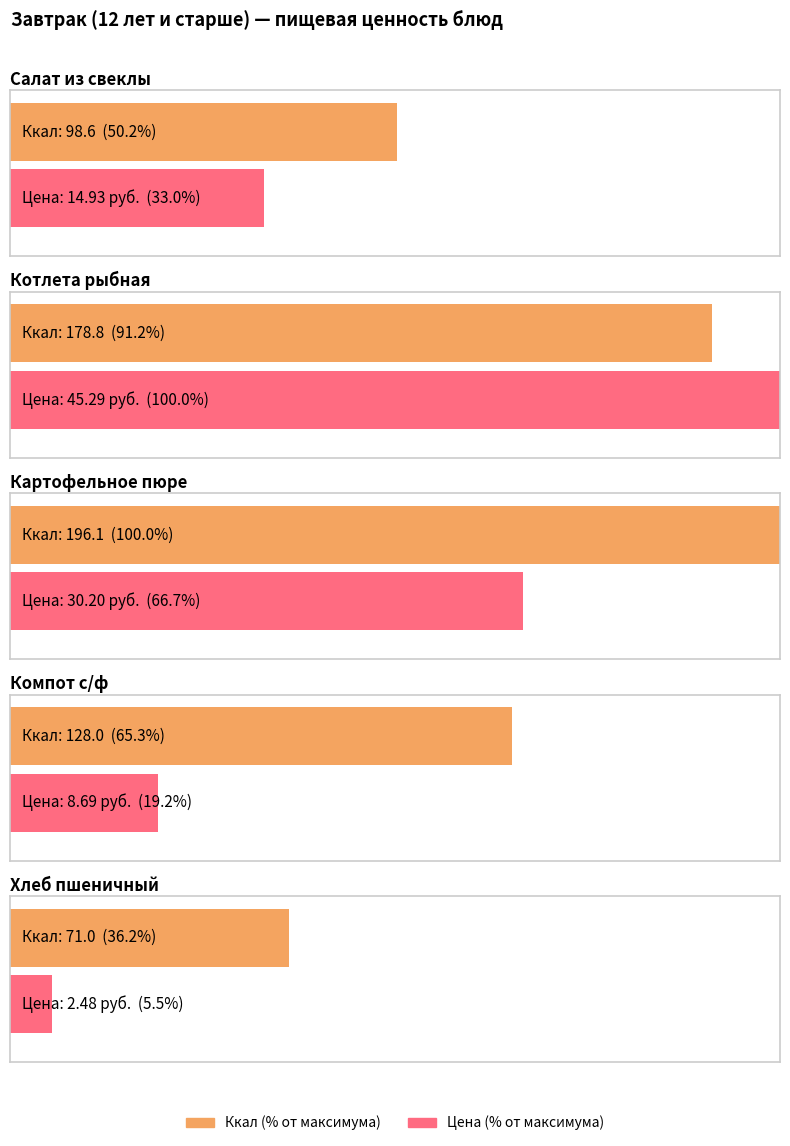

Rank the categories by Ккал (calories) value from highest to lowest.

Картофельное пюре, Котлета рыбная, Компот с/ф, Салат из свеклы, Хлеб пшеничный